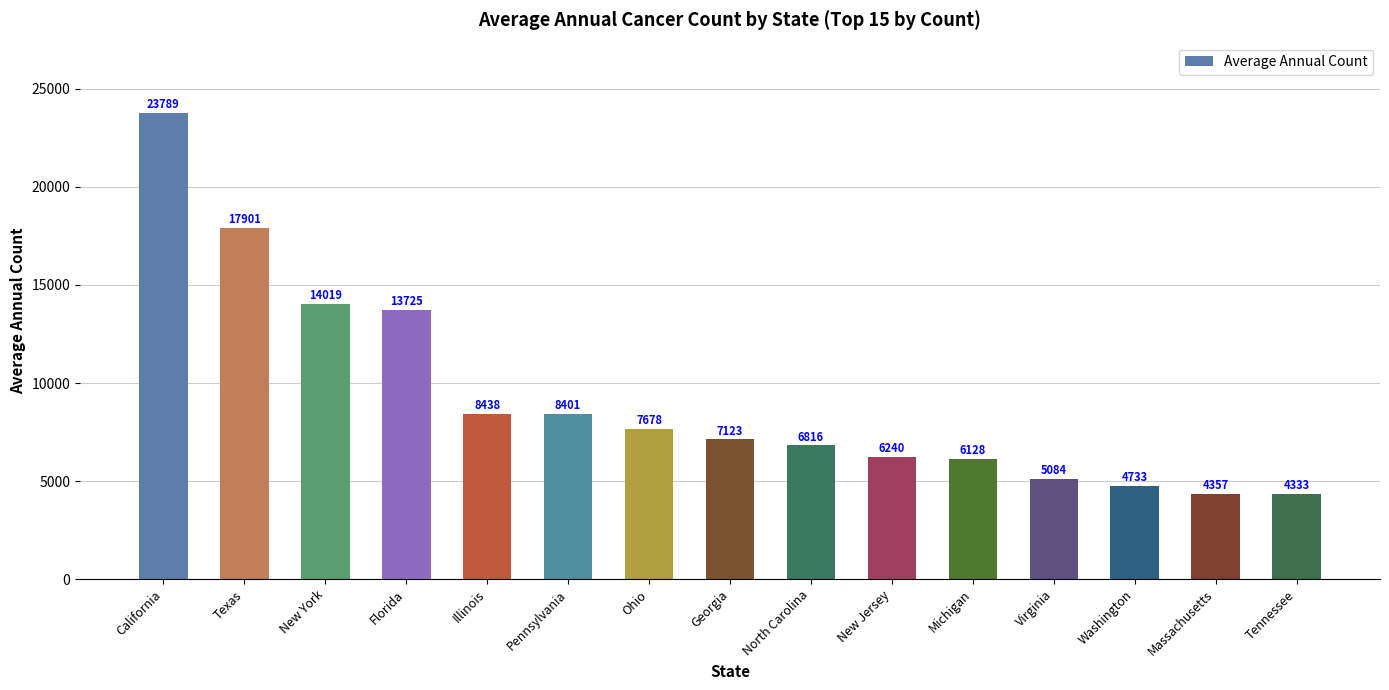

Does the chart contain stacked bars?

No